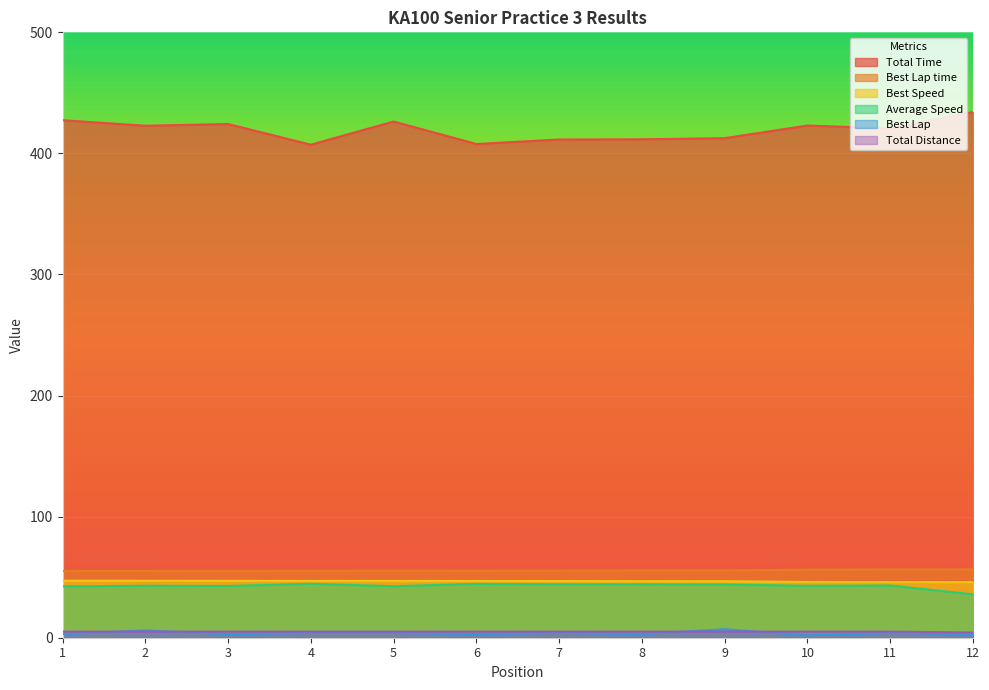

What is the difference between the Best Lap values at 1 and 10?

1.0